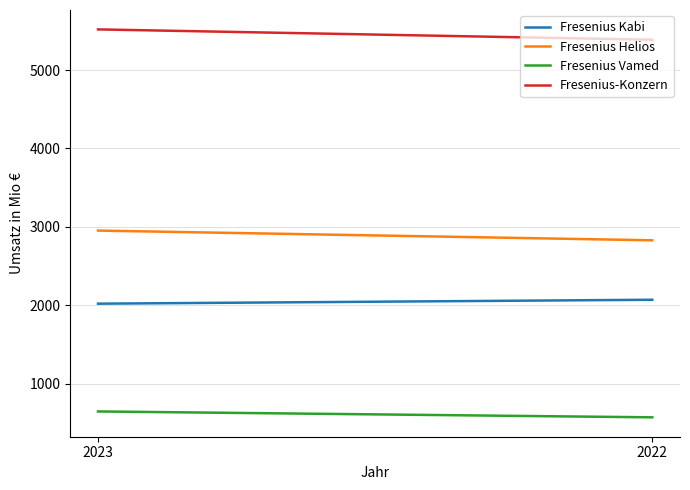

What is the average value of the Fresenius Kabi series?

2046